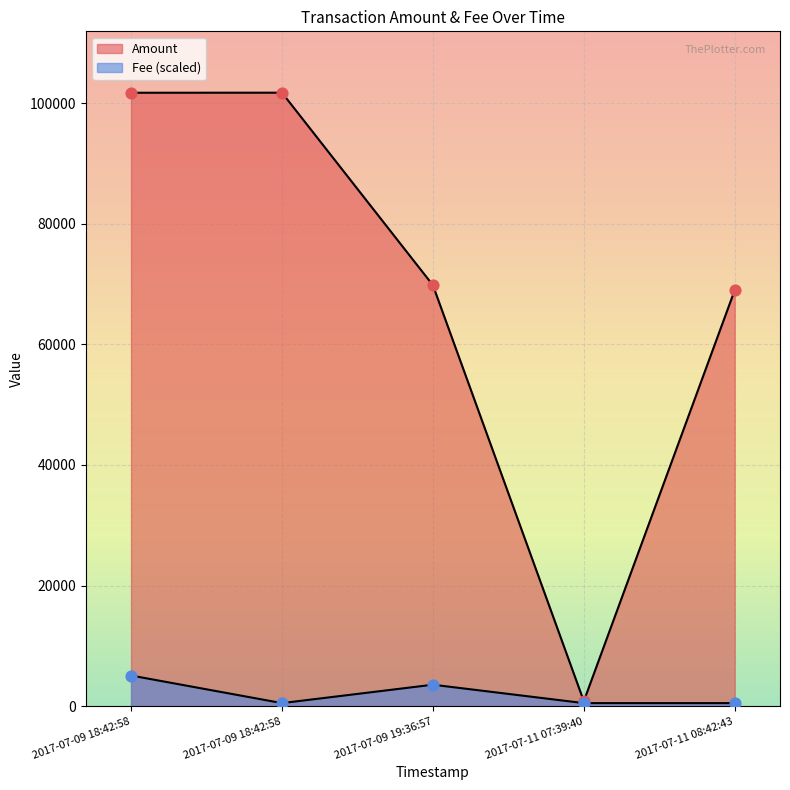

What are all the series names shown in the legend?

Amount, Fee